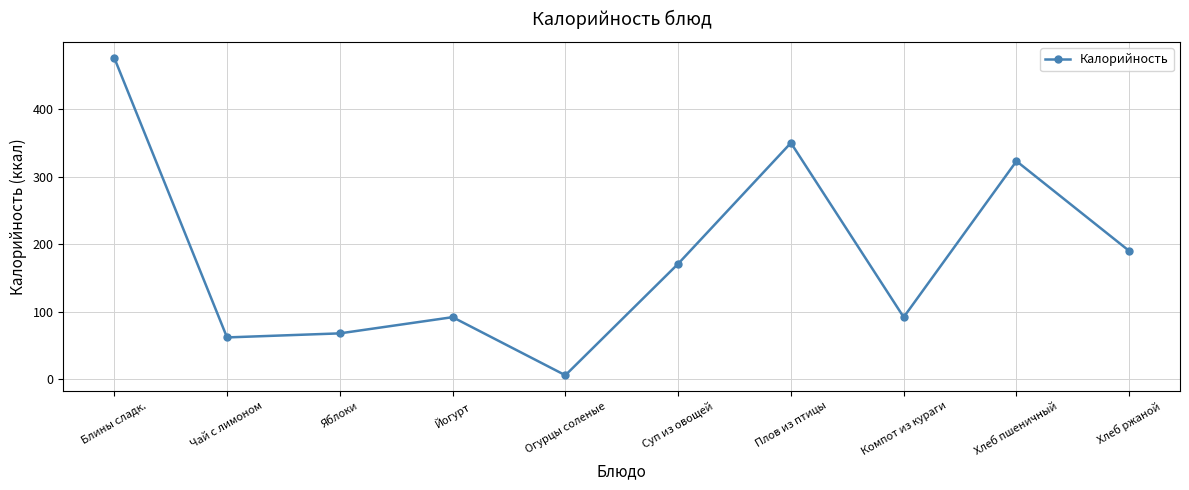

Reading left to right, extract all data points from this chart.

Блины сладк.=476	Чай с лимоном=62	Яблоки=68	Йогурт=92	Огурцы соленые=6	Суп из овощей=171	Плов из птицы=350	Компот из кураги=92	Хлеб пшеничный=323	Хлеб ржаной=190